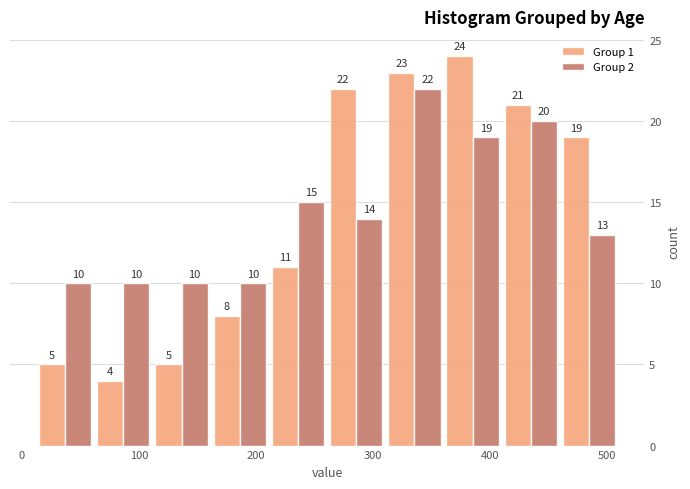

Reading left to right, transcribe this chart: for each range on the x-axis, give the height of each series' bar. The bar edges are not printed on the chart, so give them approximately, as read against the axis.

10 to 60: Group 1=5	Group 2=10
60 to 110: Group 1=4	Group 2=10
110 to 160: Group 1=5	Group 2=10
160 to 210: Group 1=8	Group 2=10
210 to 260: Group 1=11	Group 2=15
260 to 310: Group 1=22	Group 2=14
310 to 360: Group 1=23	Group 2=22
360 to 410: Group 1=24	Group 2=19
410 to 460: Group 1=21	Group 2=20
460 to 510: Group 1=19	Group 2=13